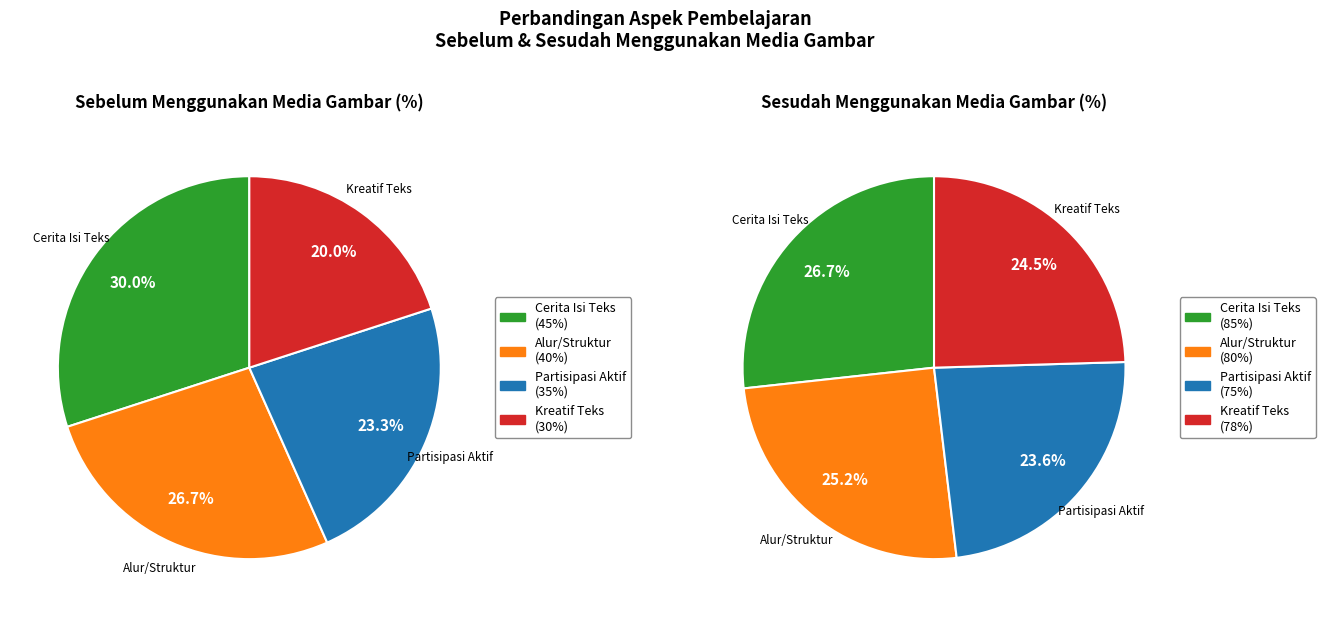

To the nearest percent, what is the average slice percentage?

25%